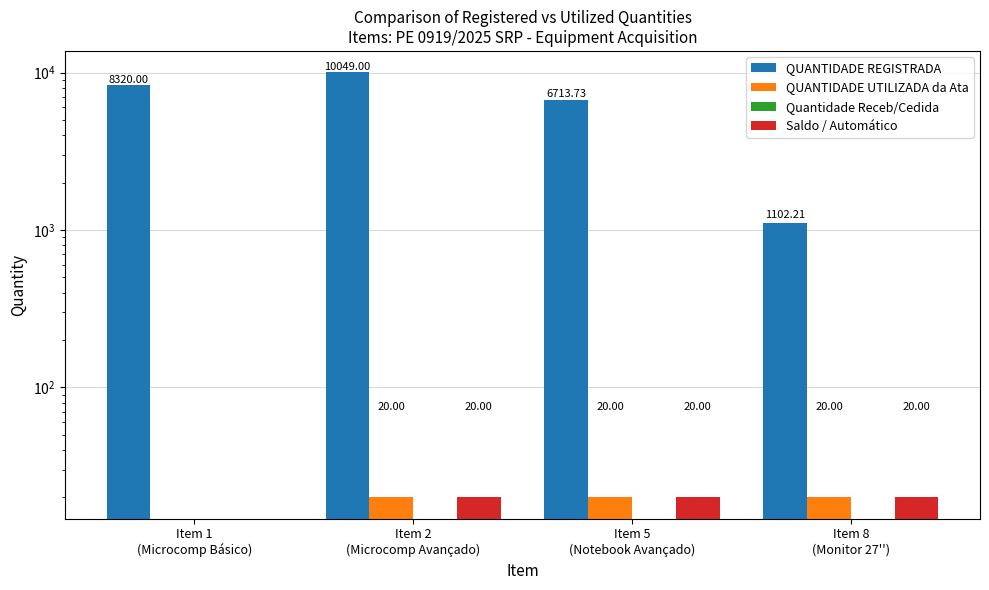

True or false: Saldo / Automático has a value of 0.0 at Item 1
(Microcomp Básico).

True